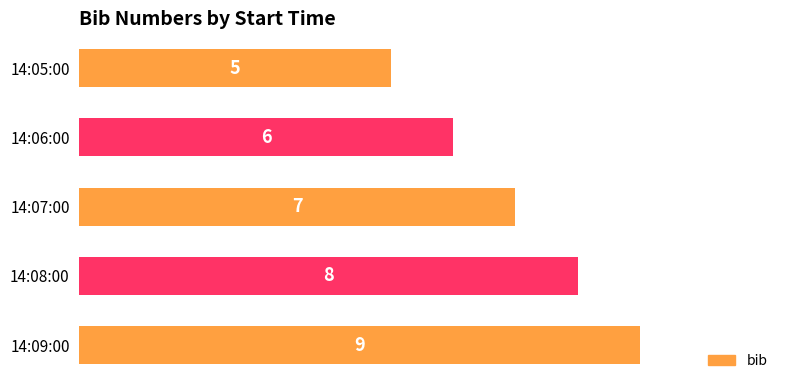

Approximately how many times larger is the value at 14:05:00 compared to 14:09:00?

0.6